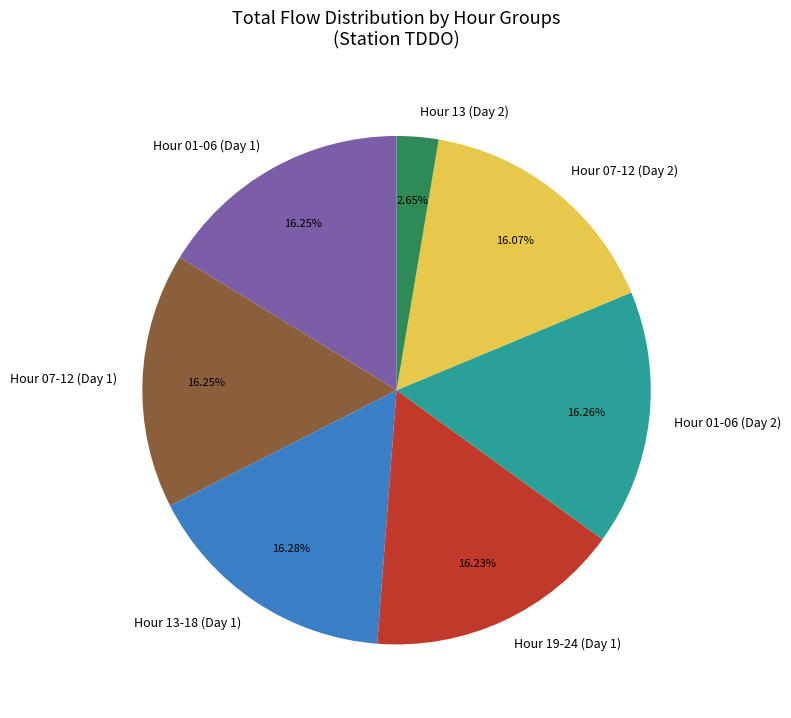

Is the sum of Hour 07-12 (Day 2) and Hour 07-12 (Day 1) greater than half?

No